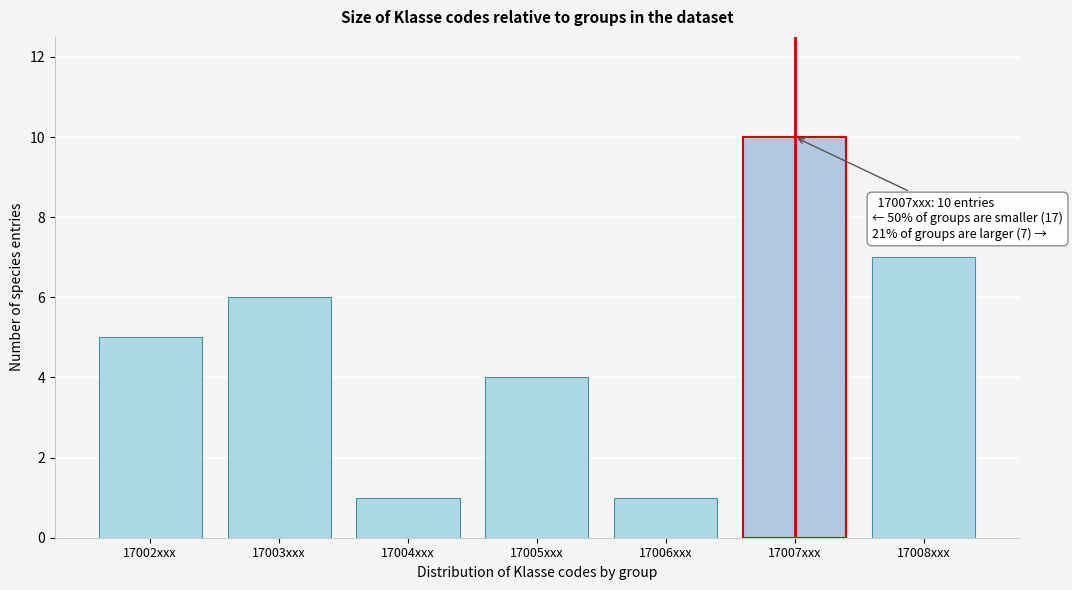

Reading left to right, extract all data points from this chart.

17002xxx=5	17003xxx=6	17004xxx=1	17005xxx=4	17006xxx=1	17007xxx=10	17008xxx=7